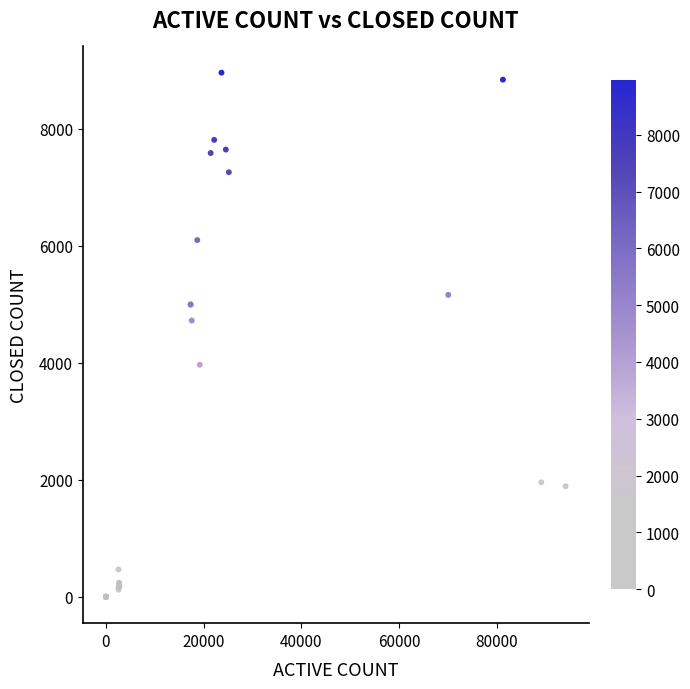

What Y value in the scatter plot is closest to 4478?

4722